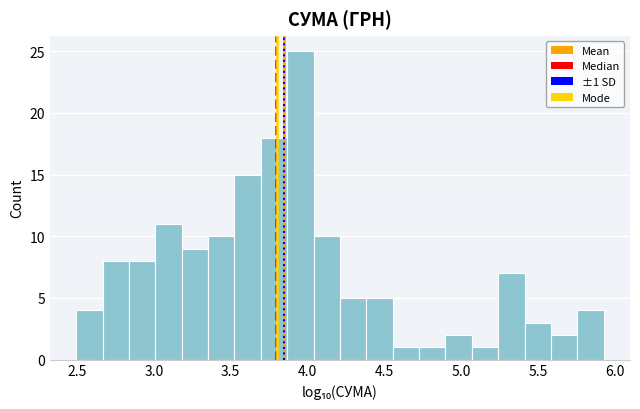

Read against the x-axis, roughly where is the centre of the tallest bar?

3.95